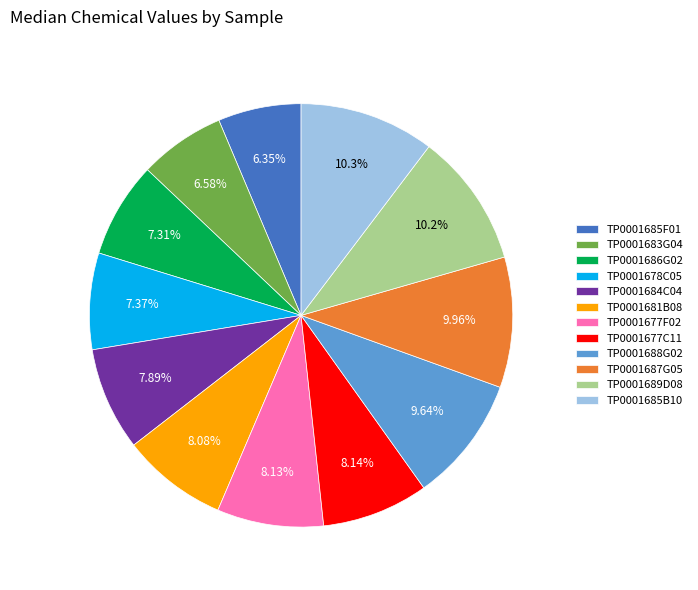

Is it true that TP0001683G04 is 1% of the pie?

False